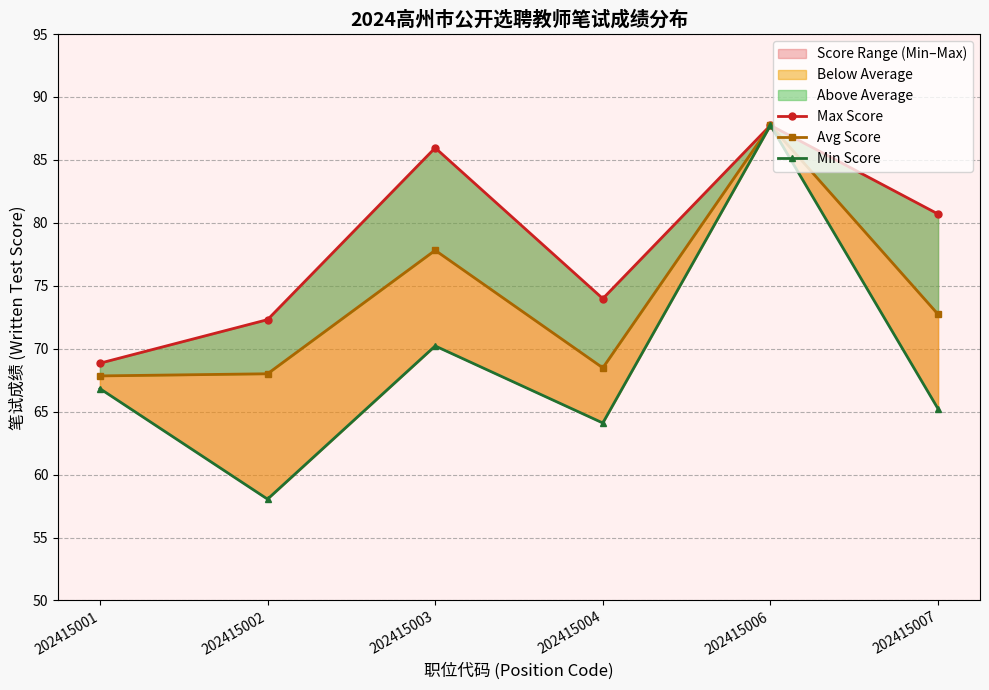

The Min Score series shows 121.1 at 202415006. True or false?

False